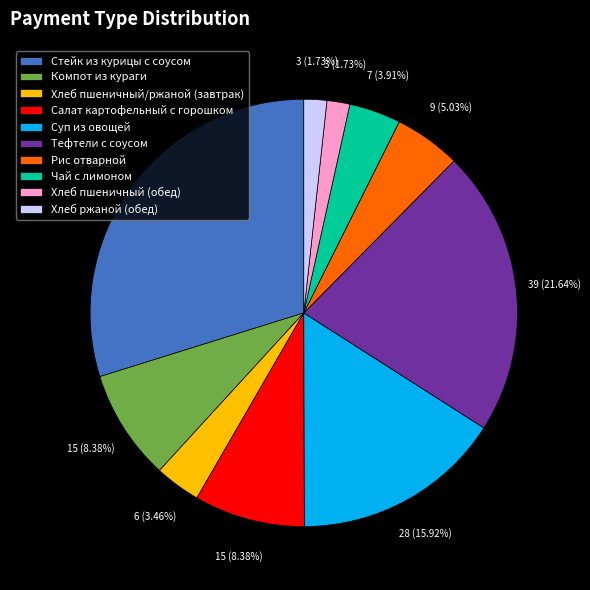

Which slice is the largest?

Стейк из курицы с соусом